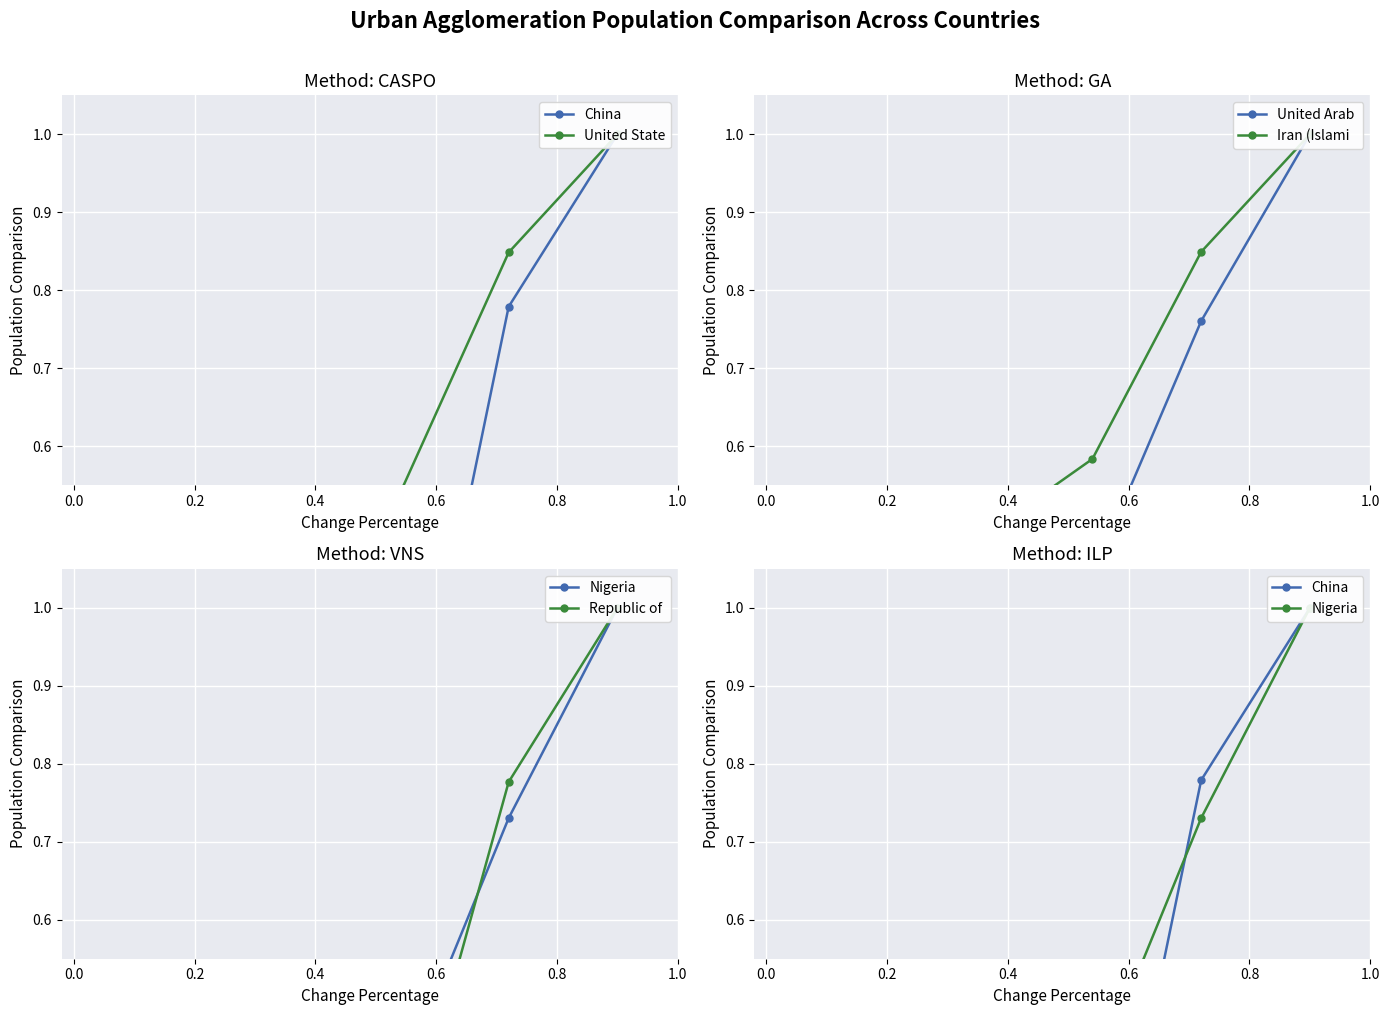

True or false: United State and United Arab  intersect in this chart.

False